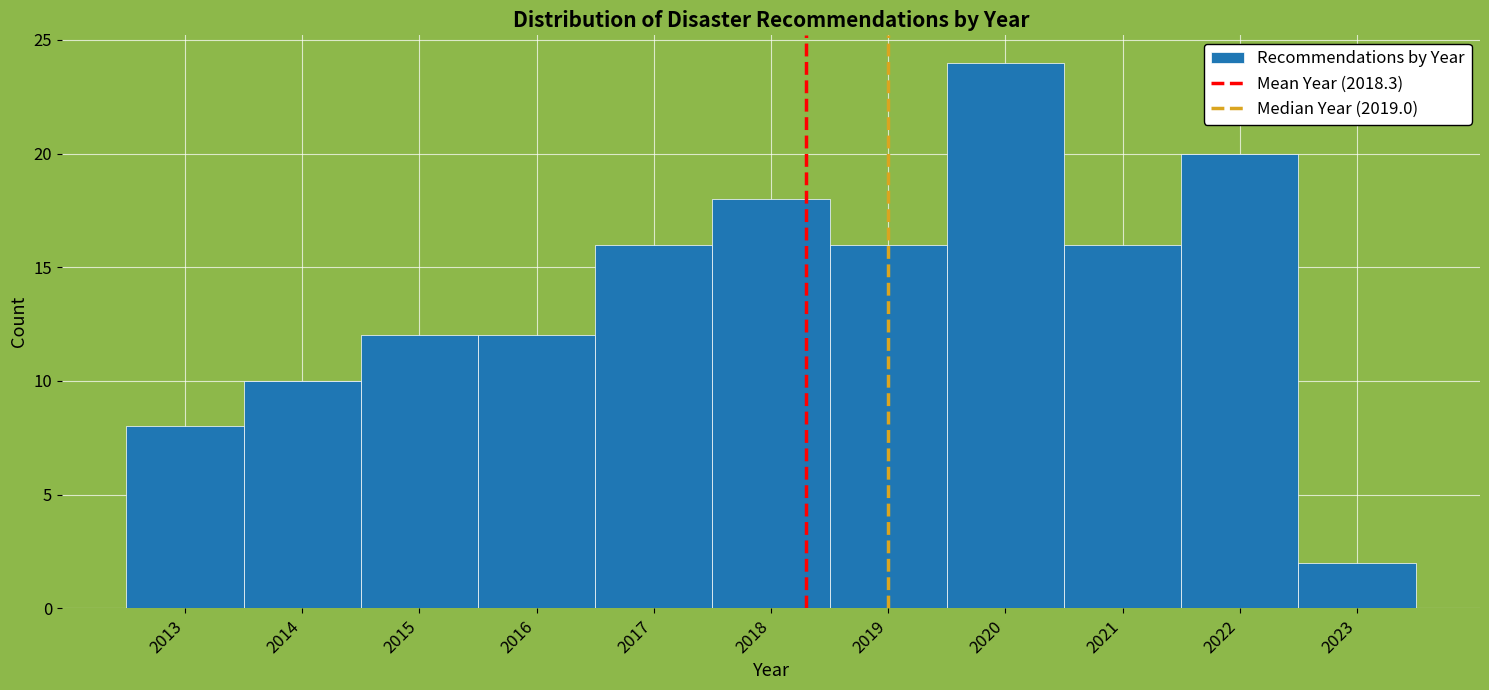

Reading left to right, transcribe this chart: for each bar, give the range it covers on the x-axis and its height. The values are not printed on the chart, so give them approximately, as read against the axis.

2012.5 to 2013.5: 8
2013.5 to 2014.5: 10
2014.5 to 2015.5: 12
2015.5 to 2016.5: 12
2016.5 to 2017.5: 16
2017.5 to 2018.5: 18
2018.5 to 2019.5: 16
2019.5 to 2020.5: 24
2020.5 to 2021.5: 16
2021.5 to 2022.5: 20
2022.5 to 2023.5: 2